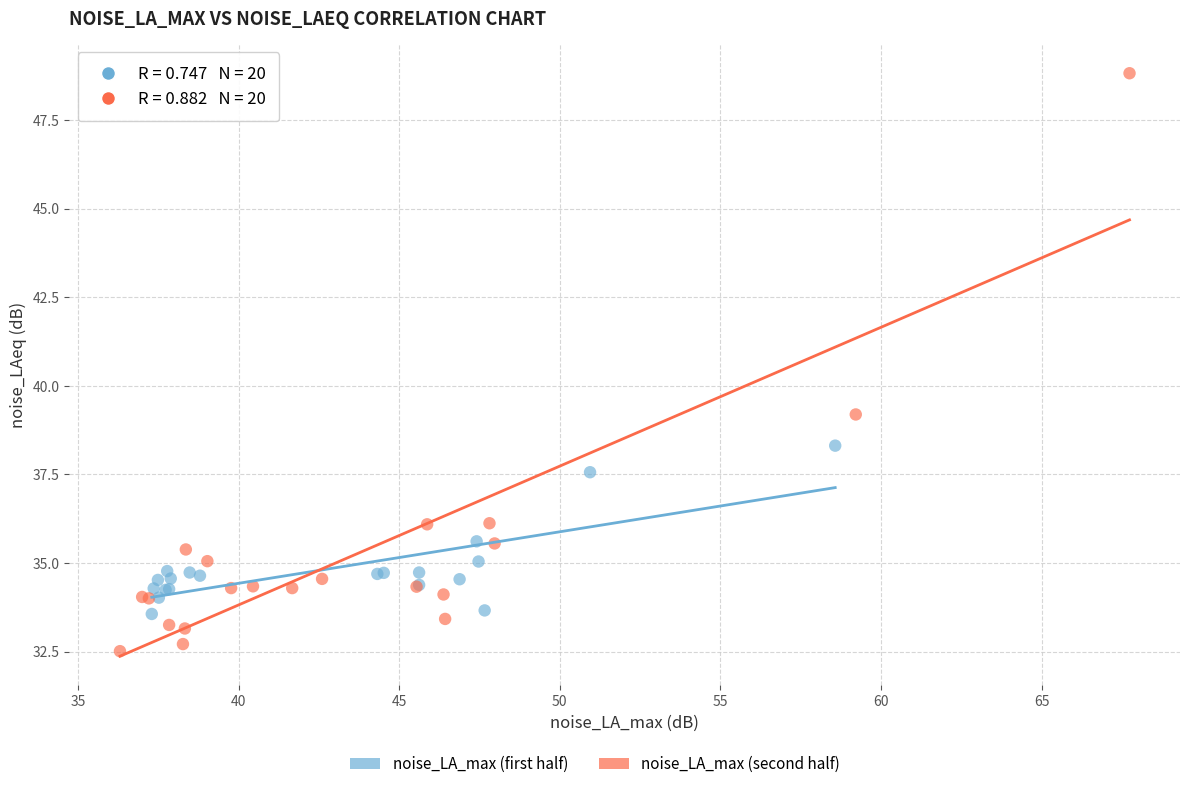

Which series has the widest spread of Y values?

noise_LA_max (second half)